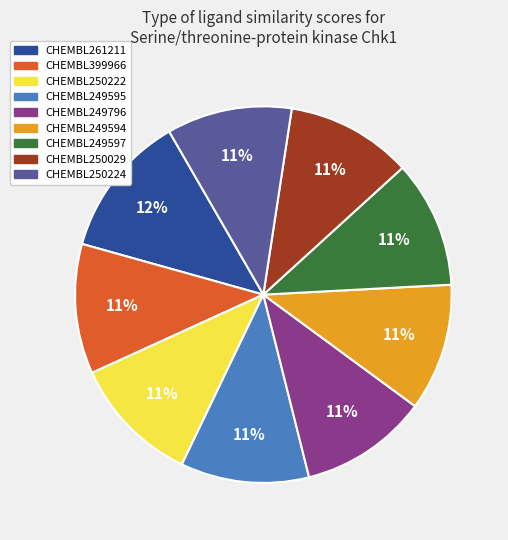

Does CHEMBL399966 account for over 50% of the chart?

No